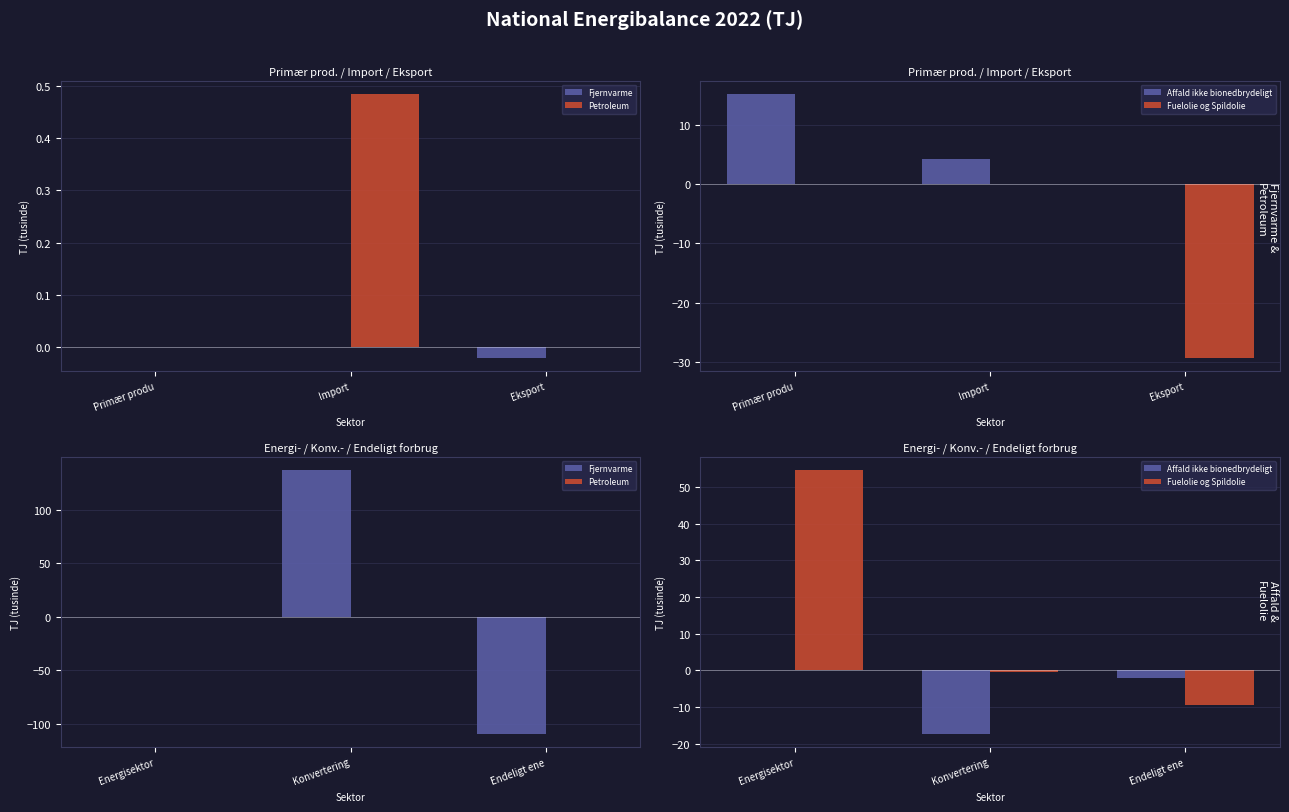

How many categories are shown in the chart?

3